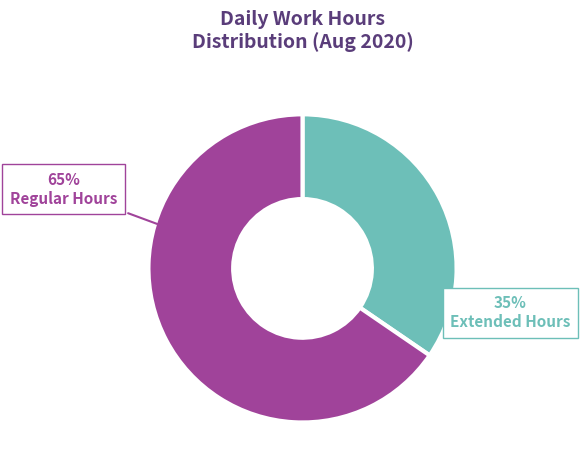

To the nearest percent, what is the average slice percentage?

50%